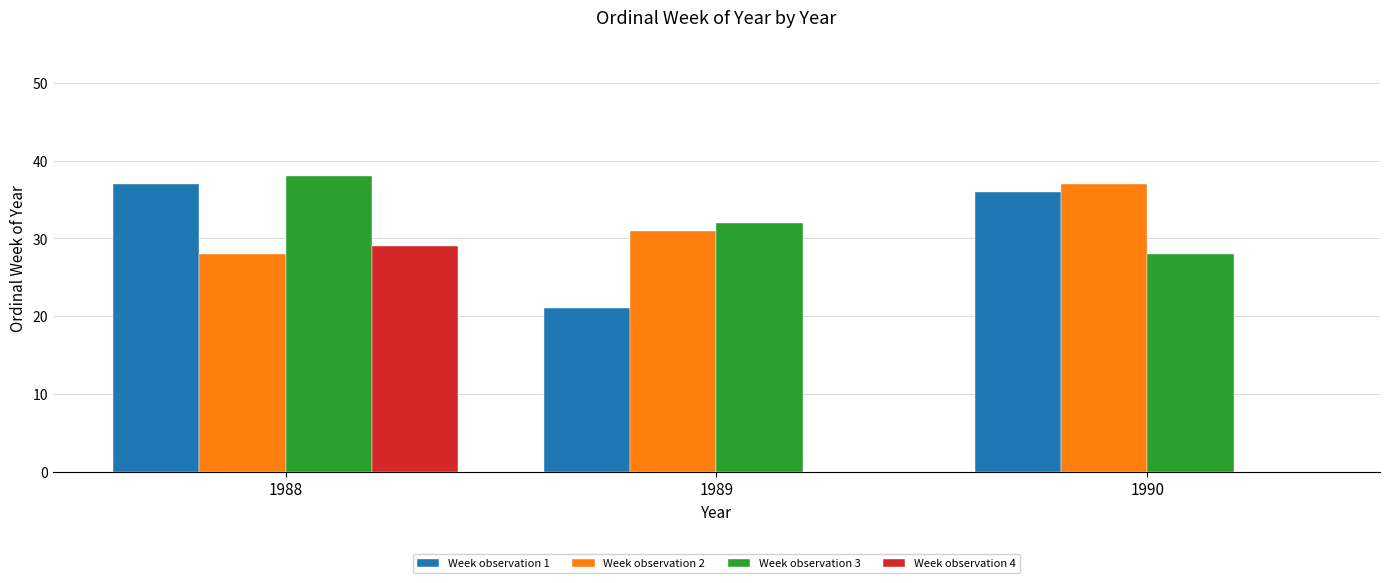

What is the difference between the Week observation 1 values at 1988 and 1989?

16